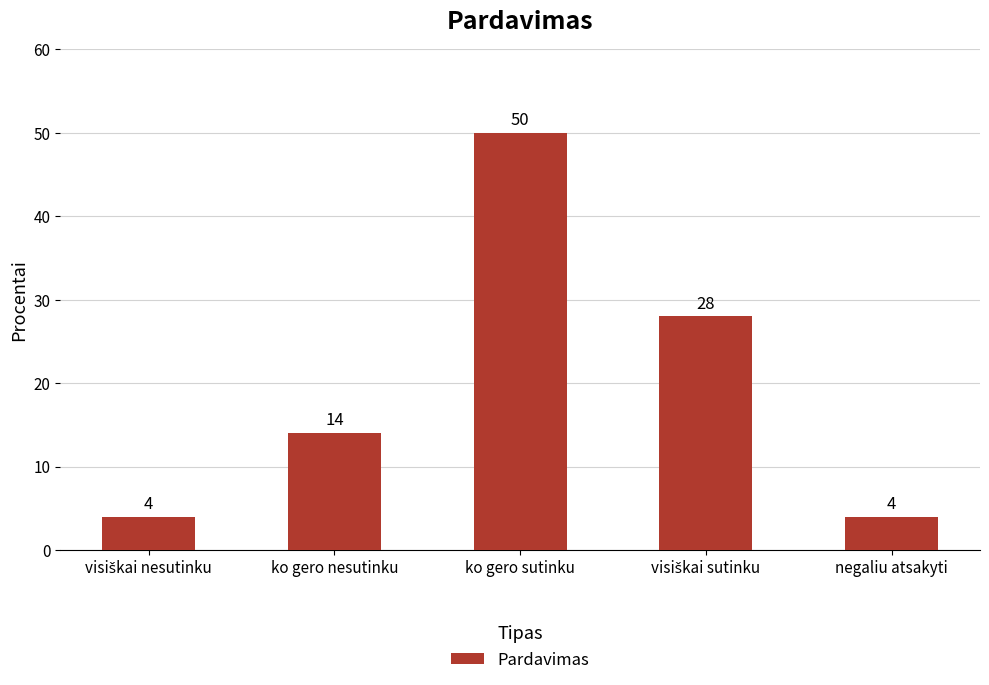

What is the change in value from ko gero sutinku to negaliu atsakyti?

-46